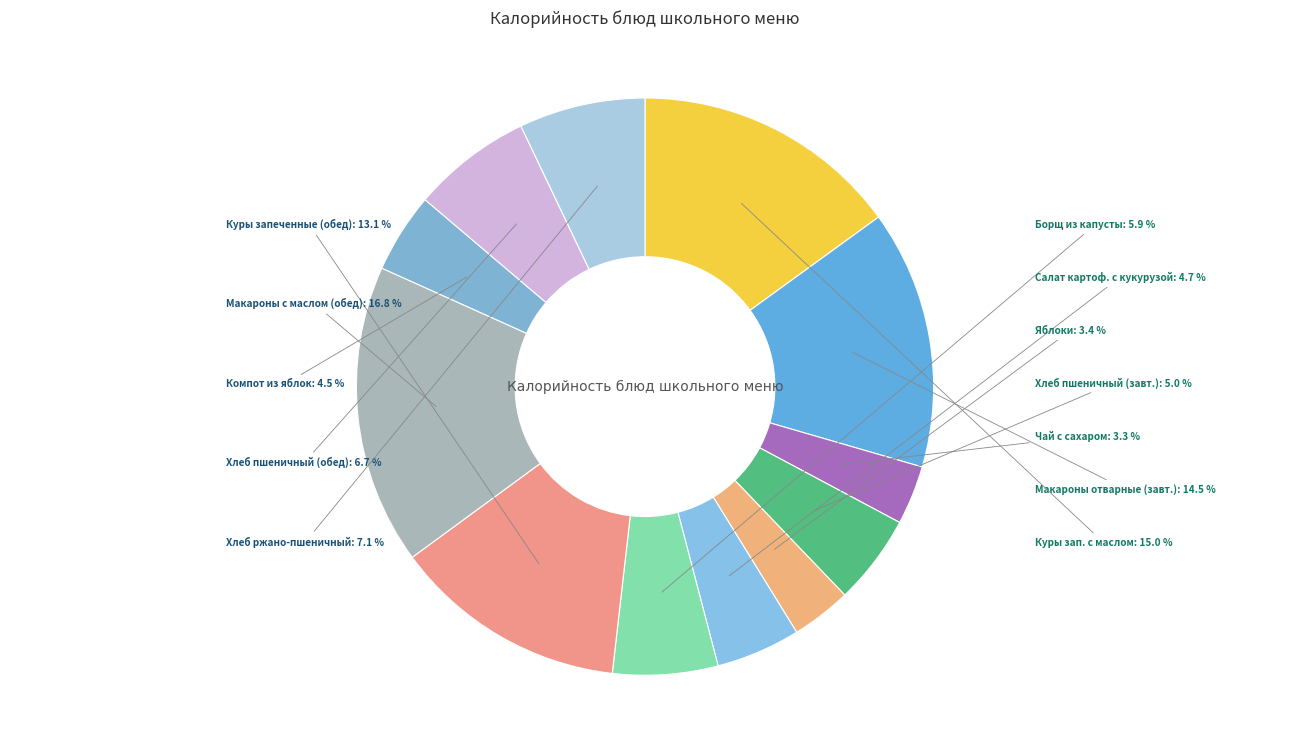

Which category has the biggest portion of the pie?

Макароны с маслом (обед)